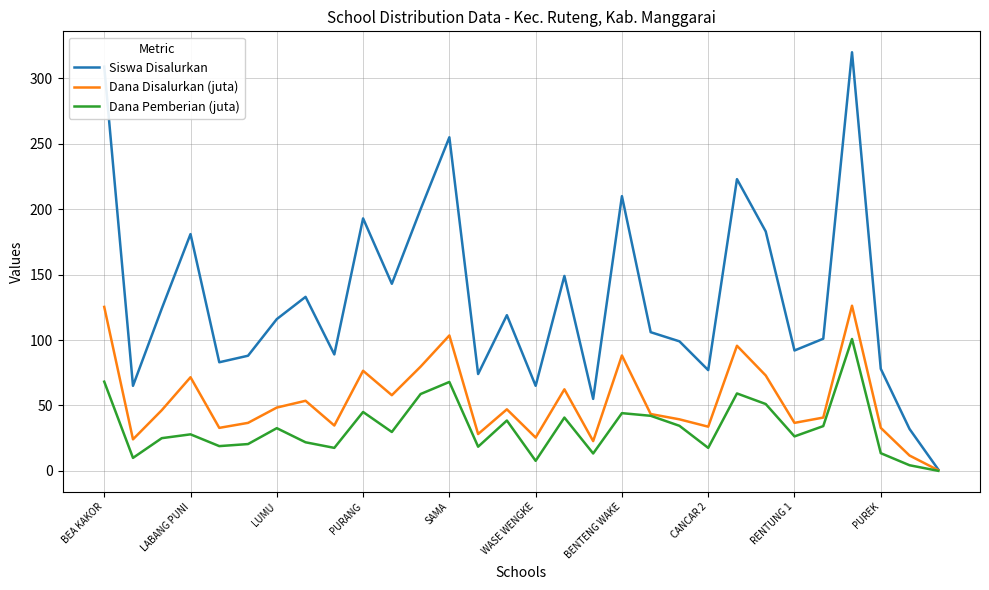

What is the highest value of the Dana Disalurkan (juta) series?

126.2